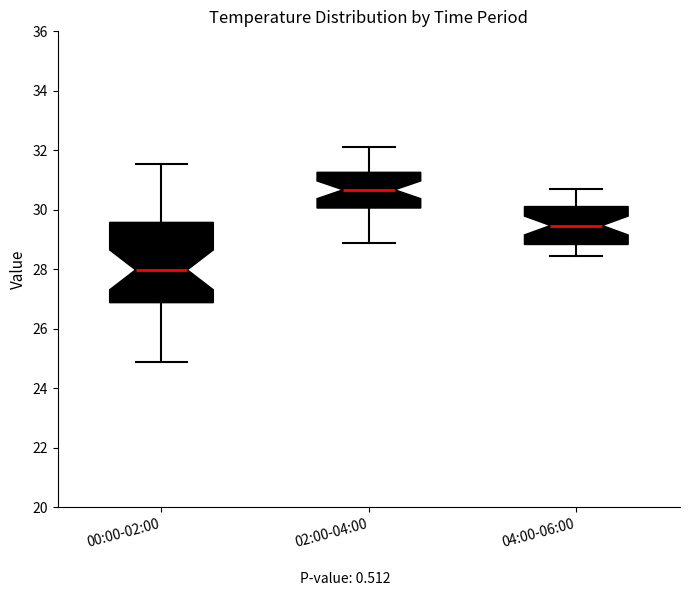

Reading left to right, read every box against the y-axis: the position of its median line, the range the box covers, and the ends of its whiskers. The values are not printed on the chart, so give them approximately, as read against the axis.

00:00-02:00: median 28.0, box 26.8 to 29.6, whiskers 25.0 to 31.6
02:00-04:00: median 30.6, box 30.0 to 31.2, whiskers 29.0 to 32.2
04:00-06:00: median 29.4, box 28.8 to 30.2, whiskers 28.4 to 30.8